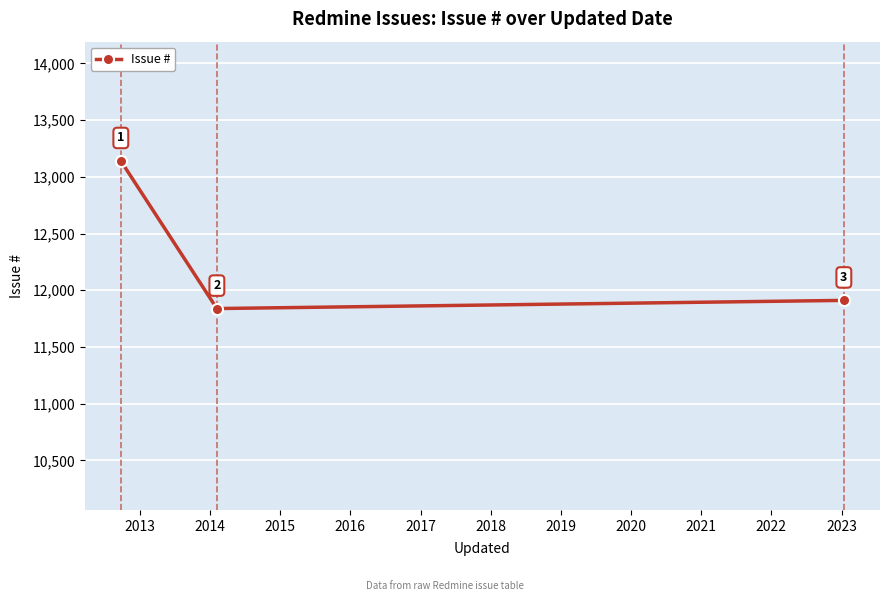

How many lines are shown in the chart?

1